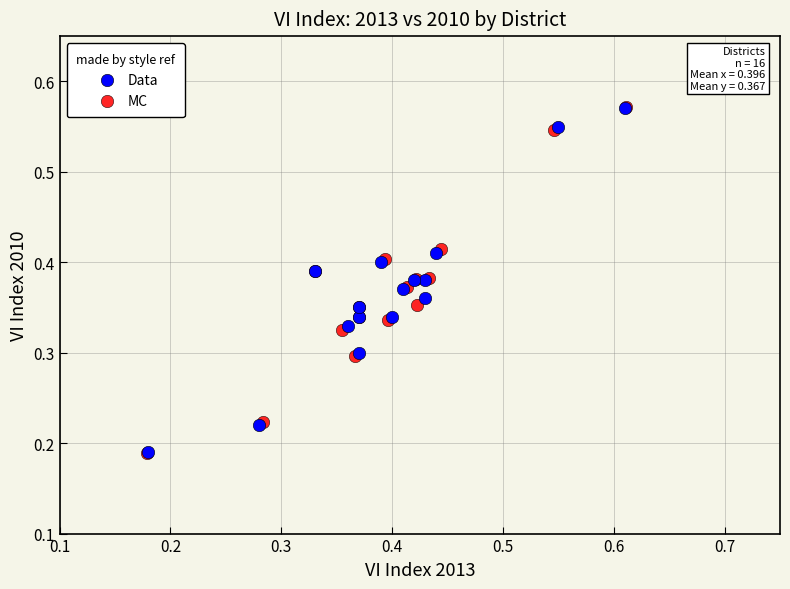

Which series has the largest Y range (max minus min)?

MC